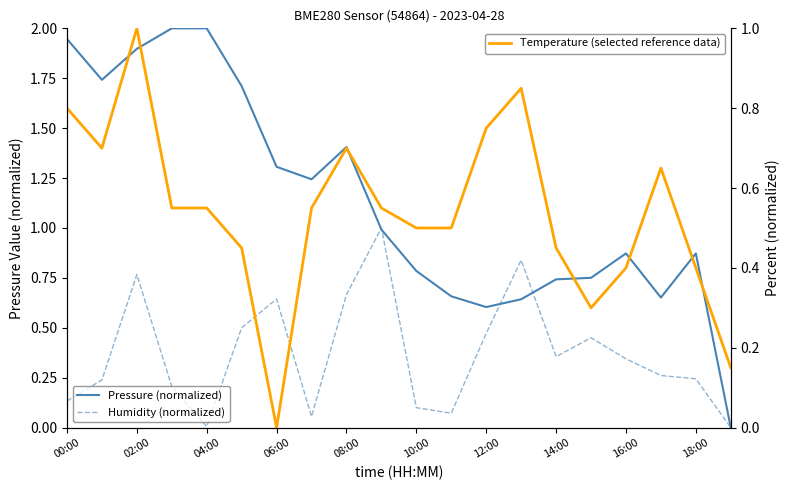

At which category does the chart reach its minimum across all series?

19